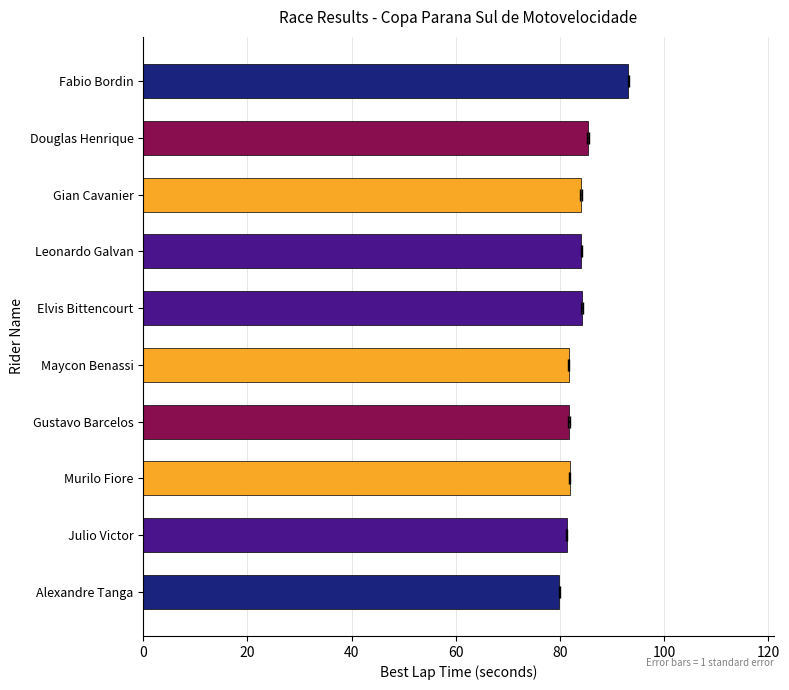

What position from the right is Maycon Benassi?

6